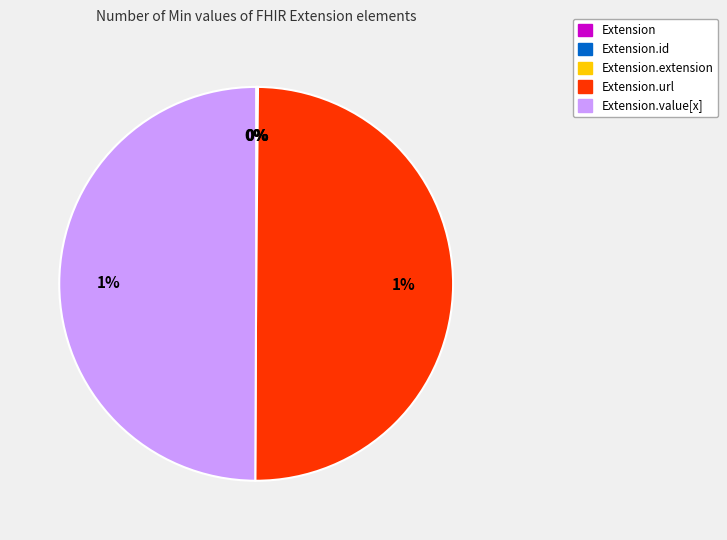

What is the change in value from Extension.id to Extension.url?

+1